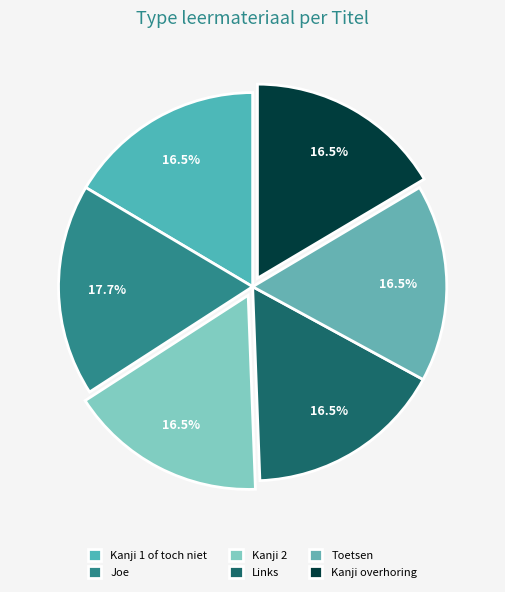

Which has a higher value, Kanji 2 or Kanji overhoring?

Kanji overhoring